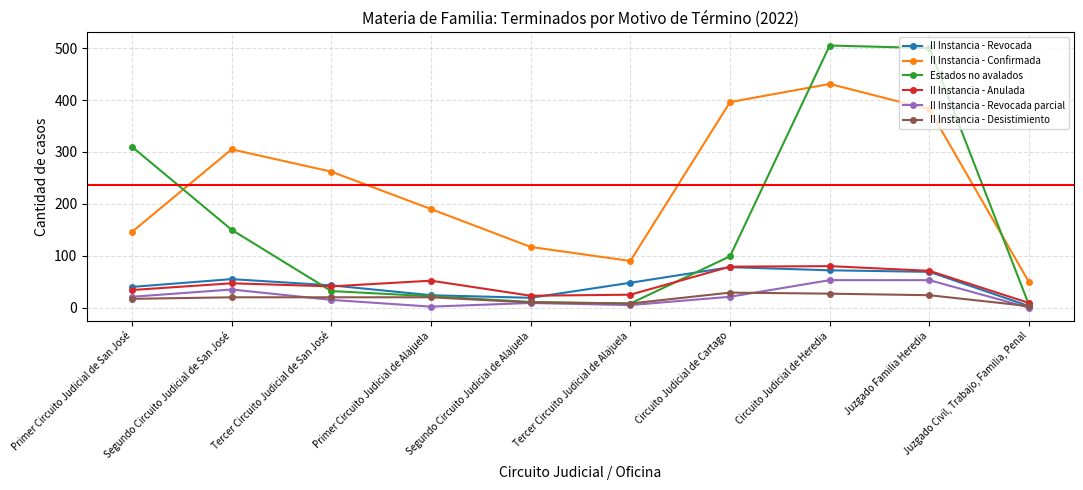

What is the lowest value of the II Instancia - Confirmada series?

49